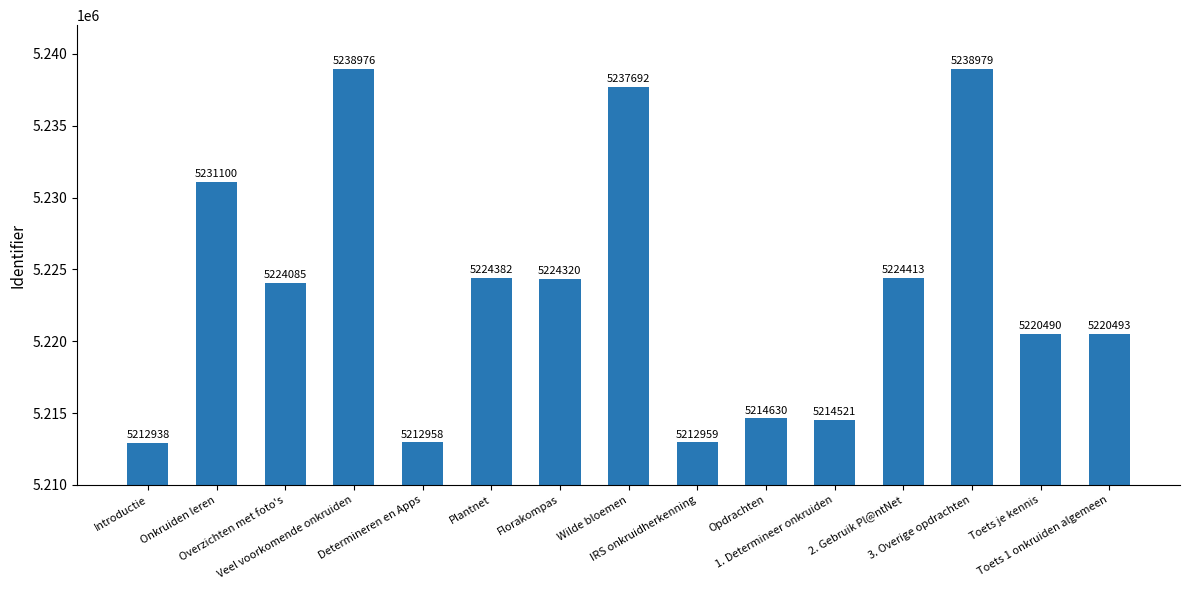

How many data points are less than 5224085?

7